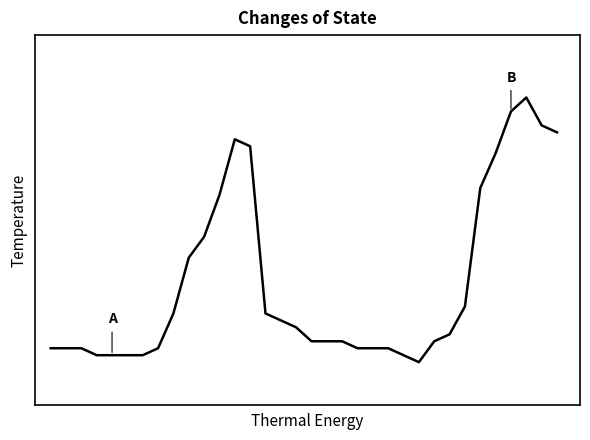

What is the smallest value displayed?

25.0